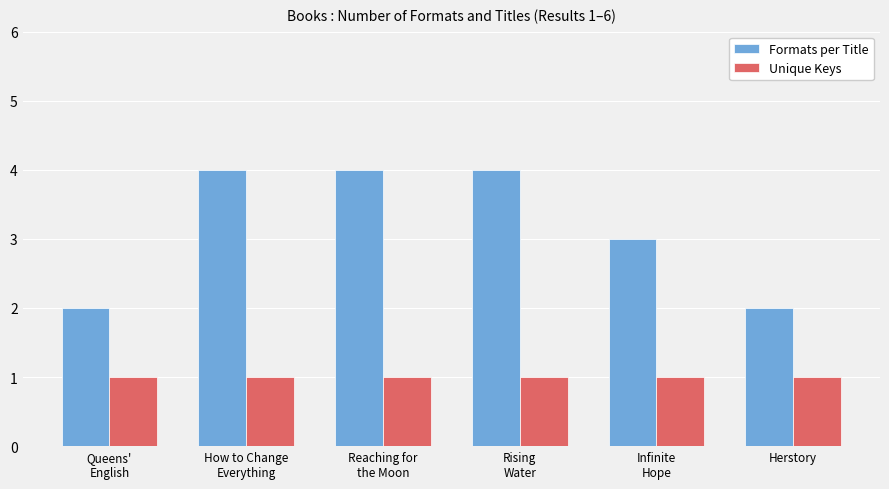

What is the label of the 4th bar from the left?

Rising
Water